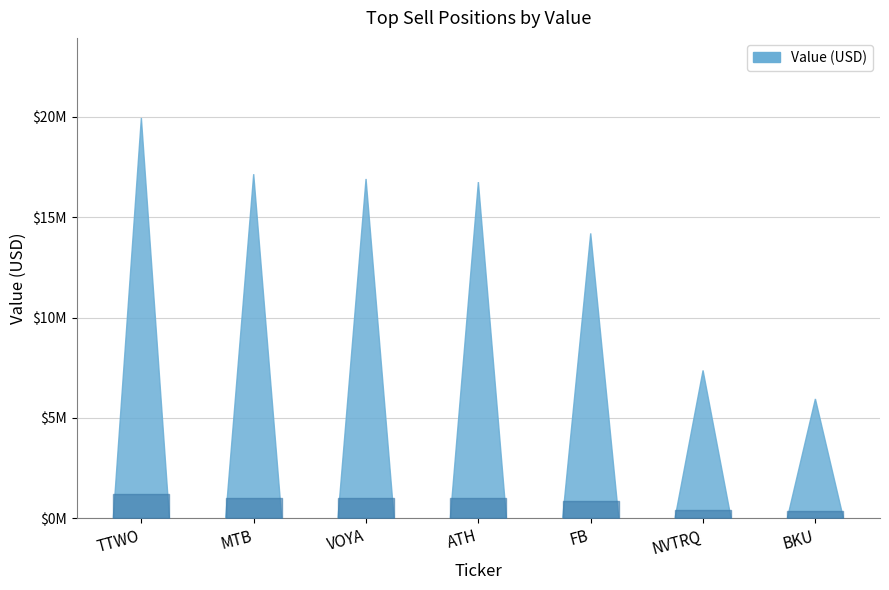

Are the bars horizontal?

No